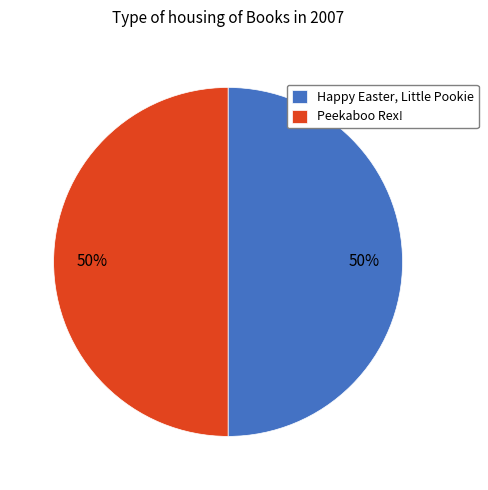

True or false: Peekaboo Rex! accounts for 50% of the total.

True